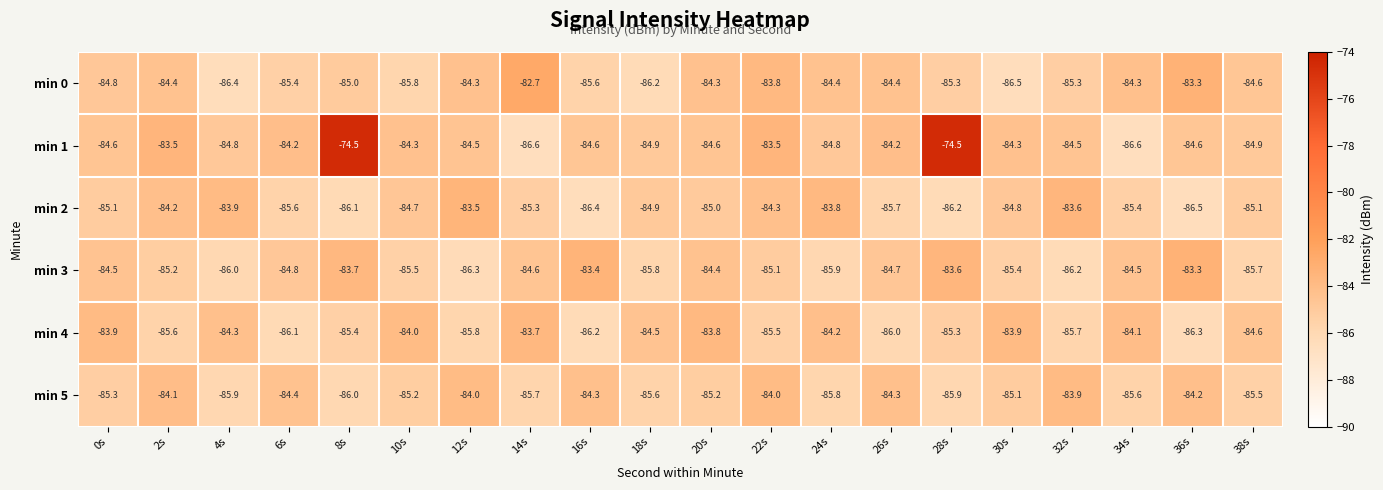

Which series has the largest range (max minus min)?

min 1